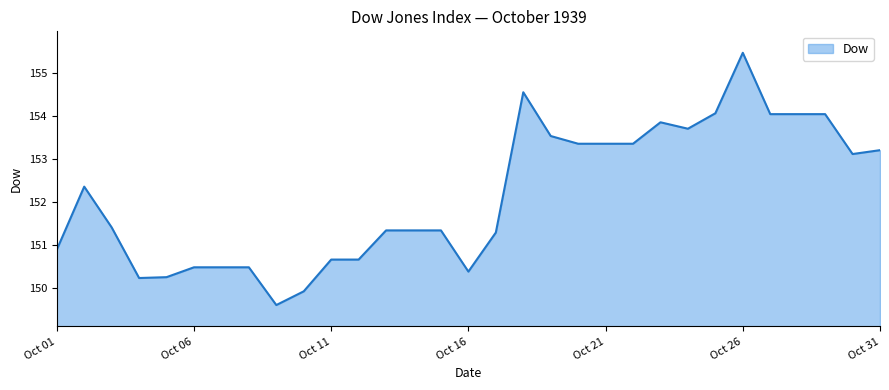

What is the difference between the maximum and minimum values?

5.9